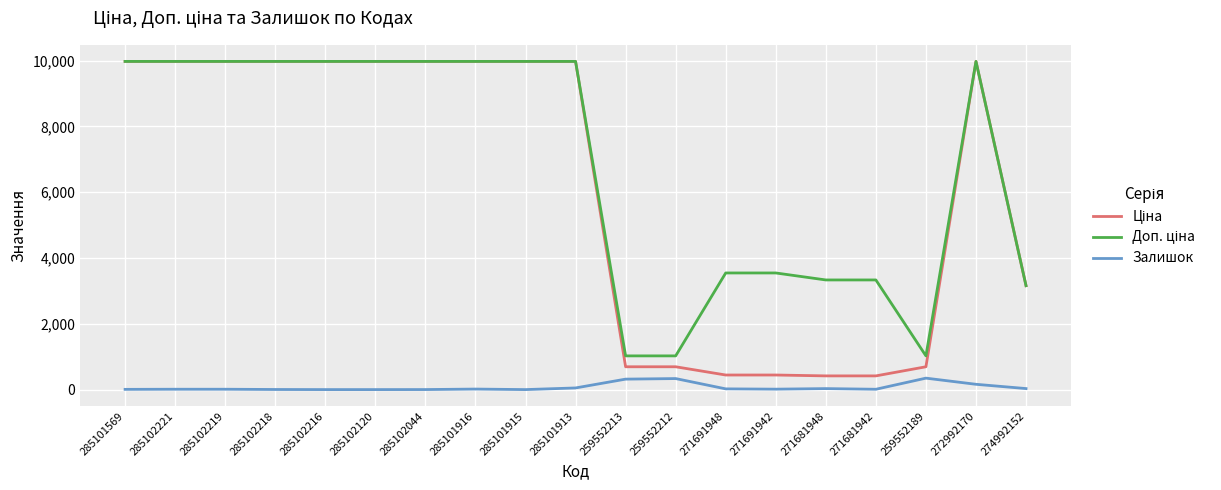

What is the spread (max minus min) of values at 285102216?

9975.0